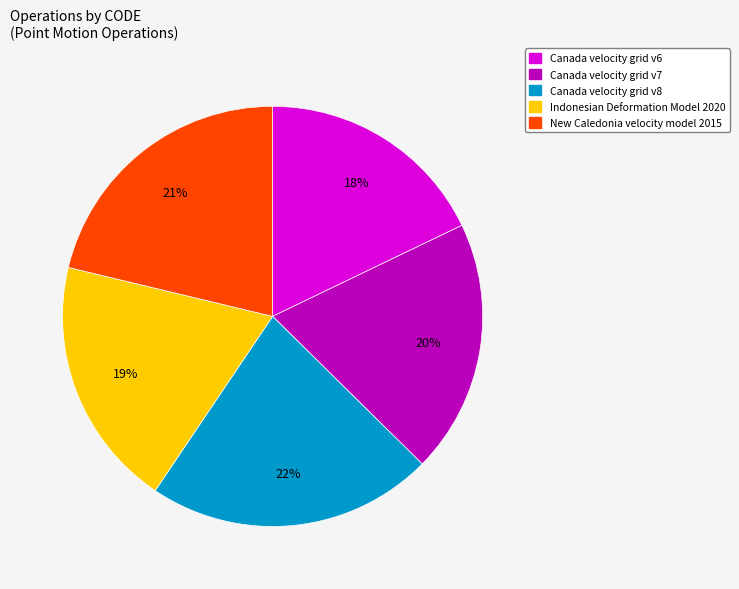

Approximately how many times larger is the value at Indonesian Deformation Model 2020 compared to Canada velocity grid v6?

1.1